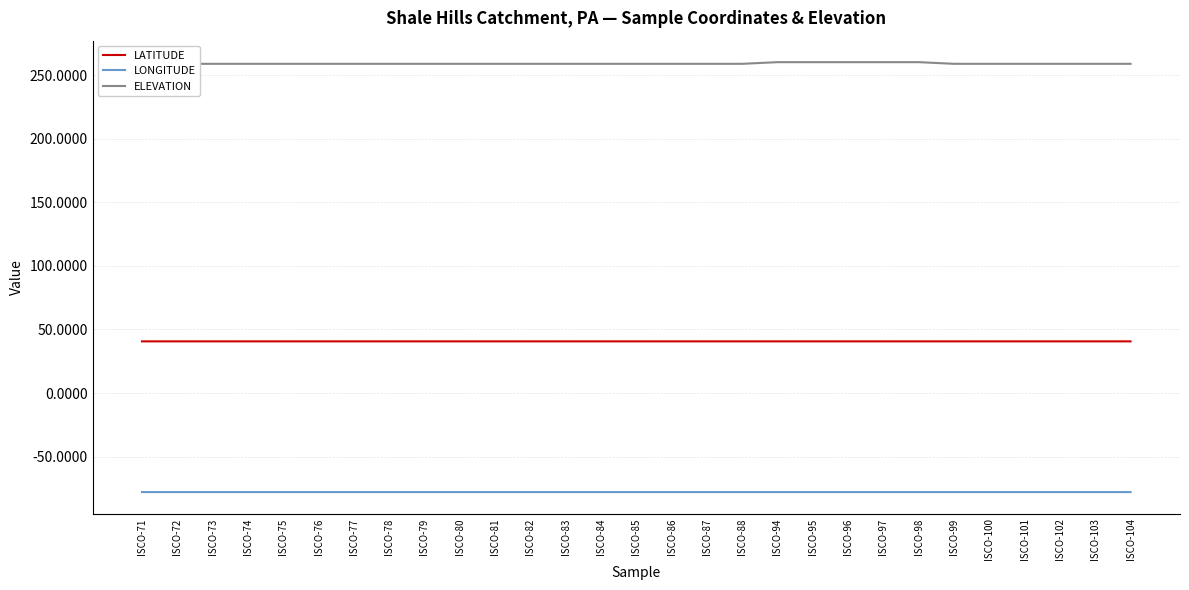

True or false: LONGITUDE and ELEVATION intersect in this chart.

False